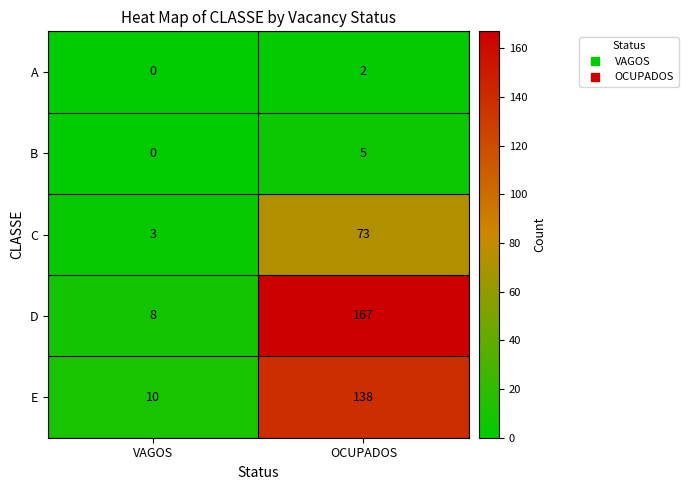

True or false: D has a value of 263 at OCUPADOS.

False